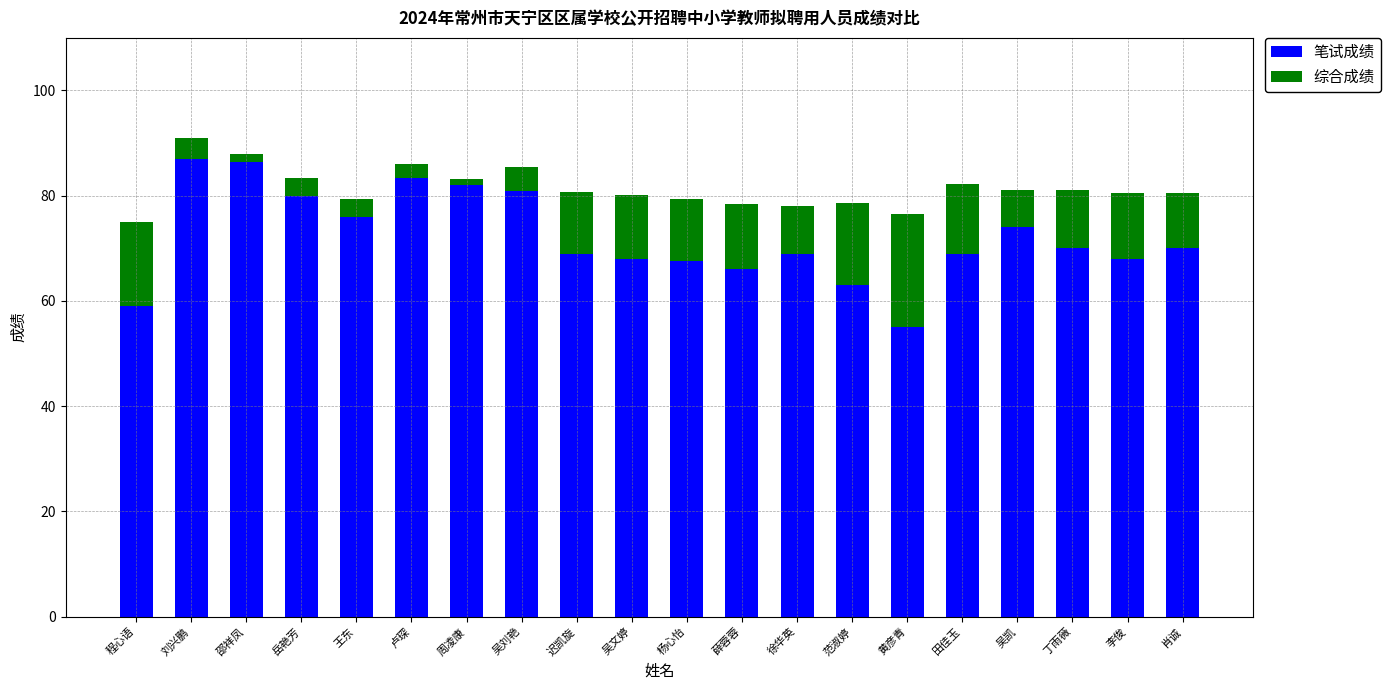

What are all the series names shown in the legend?

笔试成绩, 综合成绩